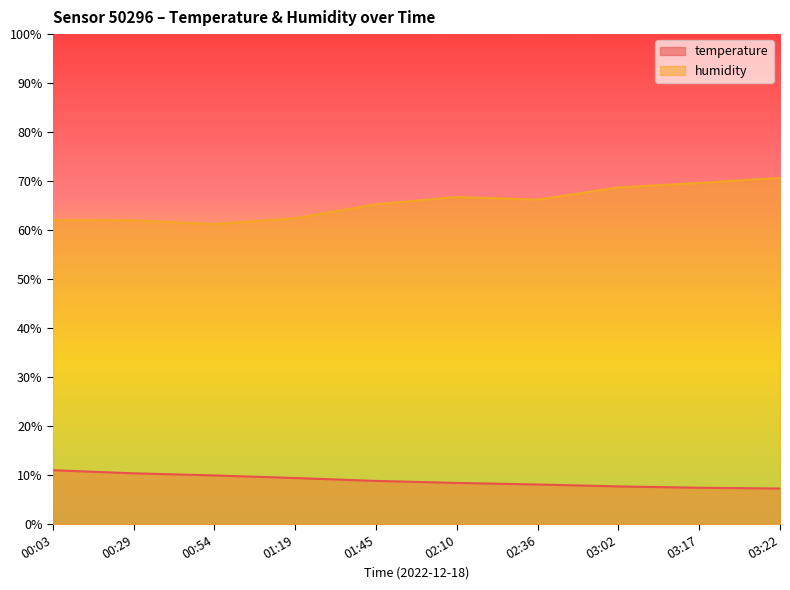

Where is temperature nearest to the value 9?

01:45